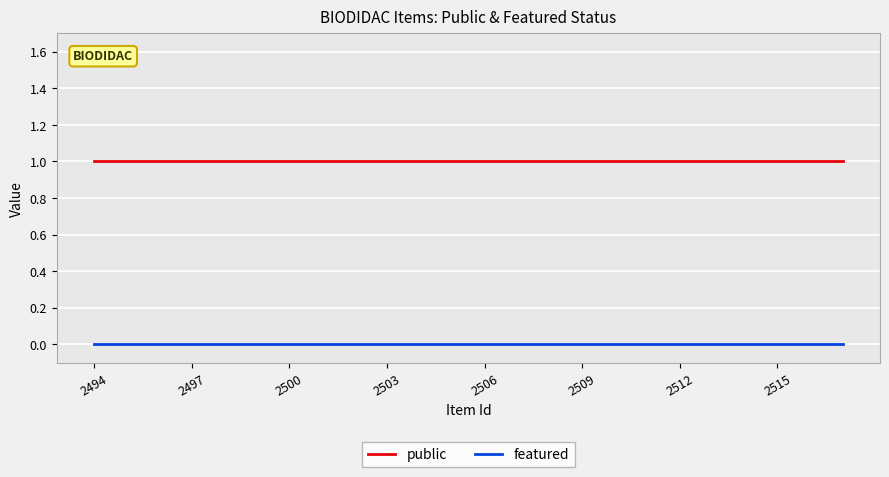

True or false: public and featured cross at least once.

False